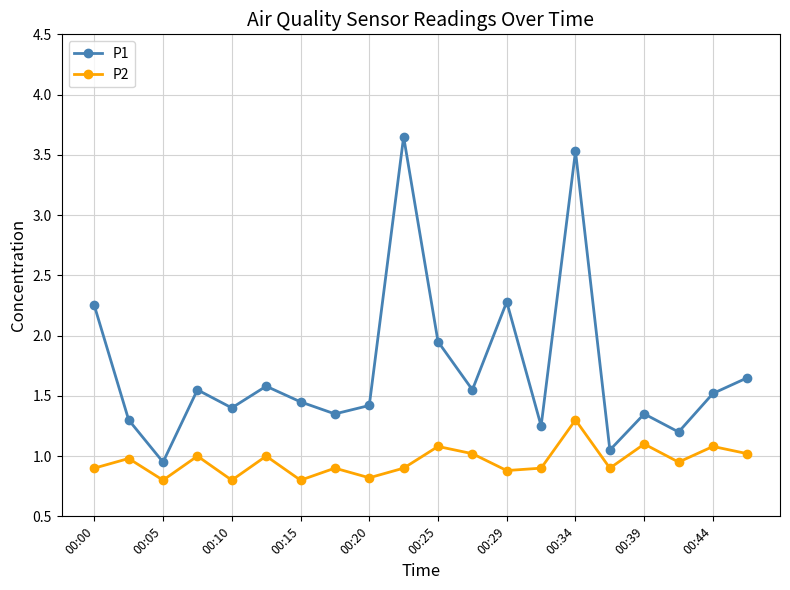

In P2, how many points are higher than both neighbors (excluding endpoints)?

8